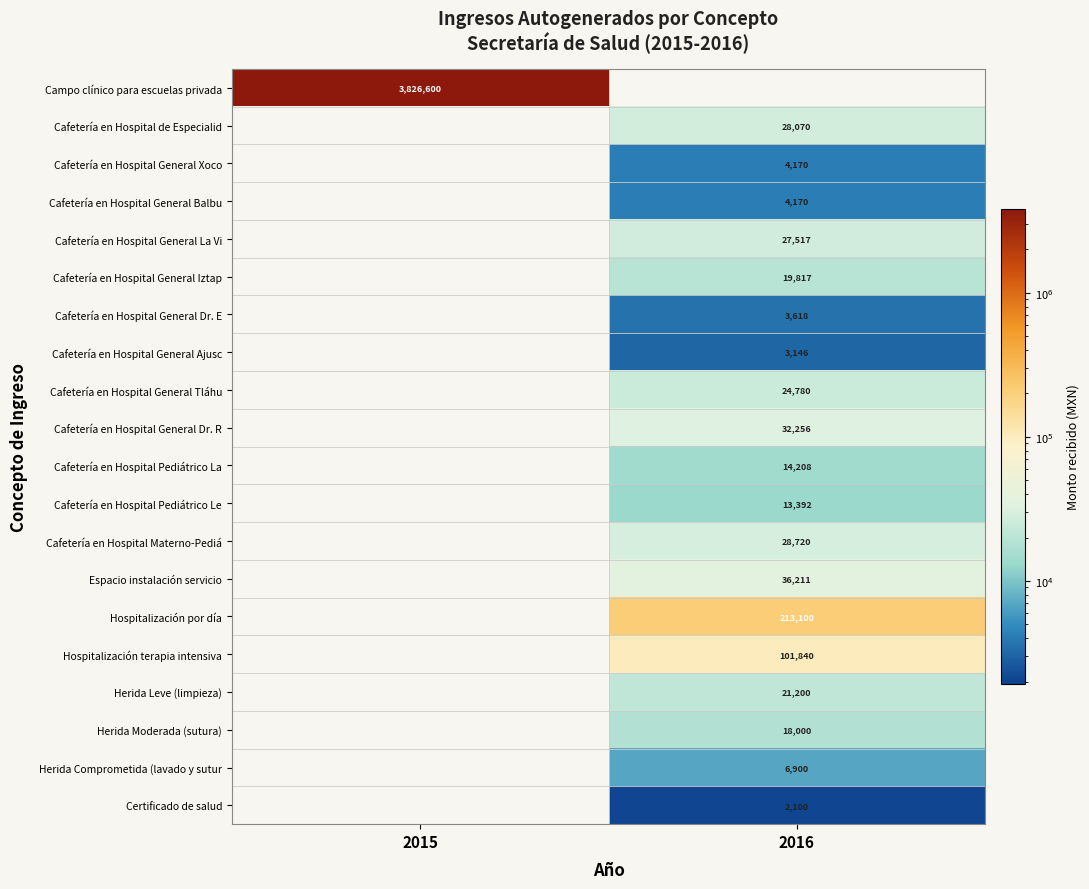

How many categories are shown in the chart?

2